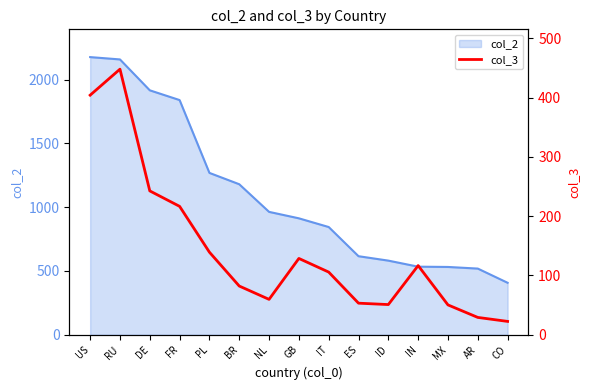

The value of col_2 at RU is 2939.7. True or false?

False